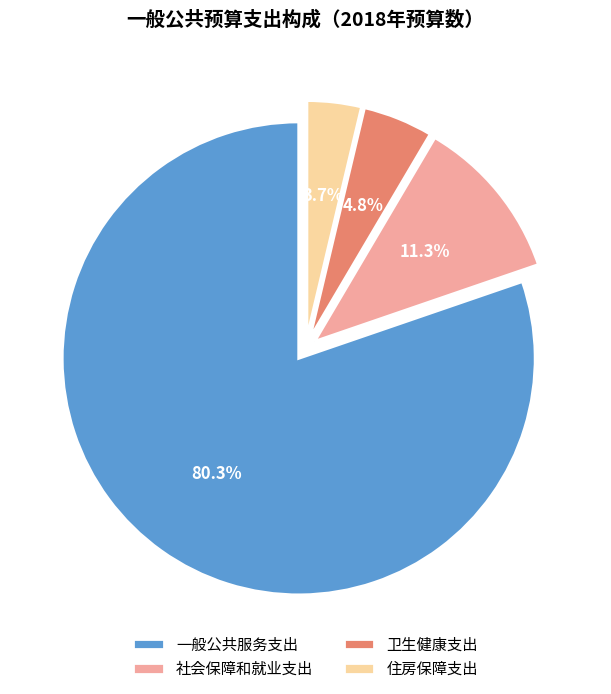

Which has a higher value, 卫生健康支出 or 住房保障支出?

卫生健康支出